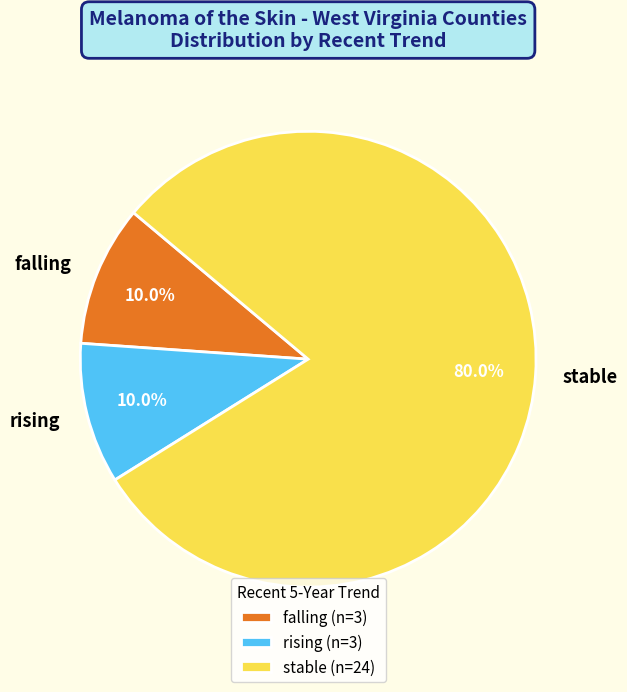

The falling slice represents 1% of the pie. True or false?

False